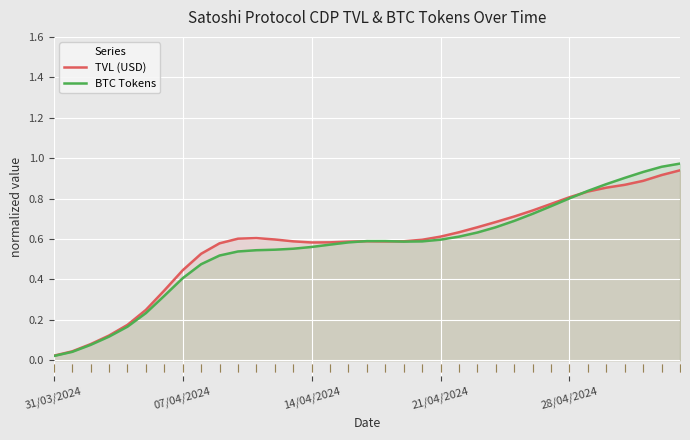

How many categories are shown in the chart?

35